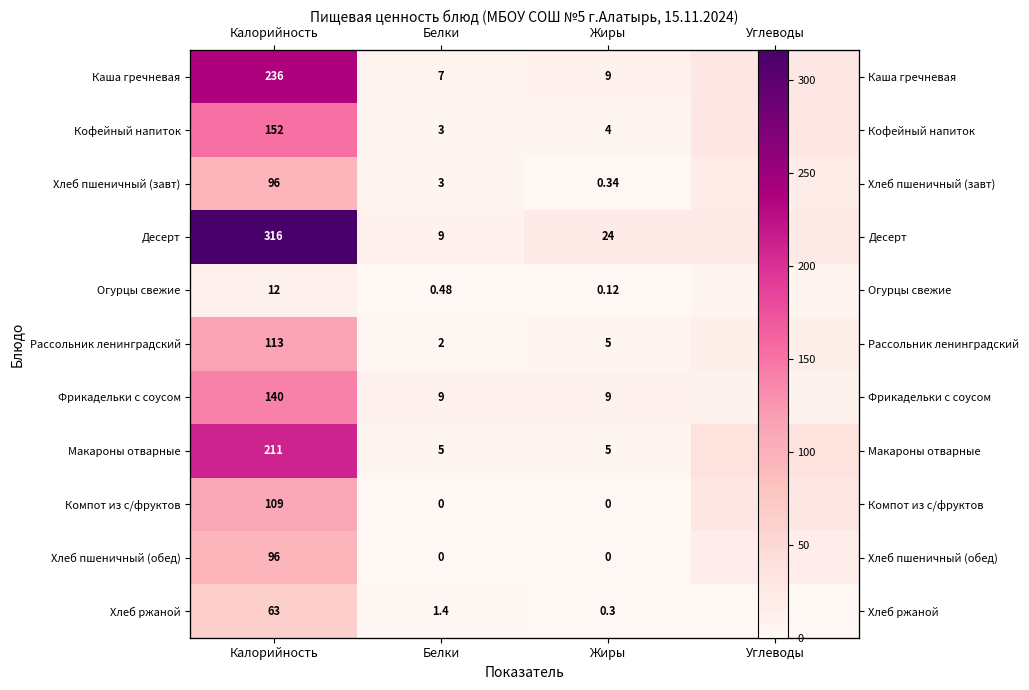

Which has a higher value, Жиры or Белки?

Жиры